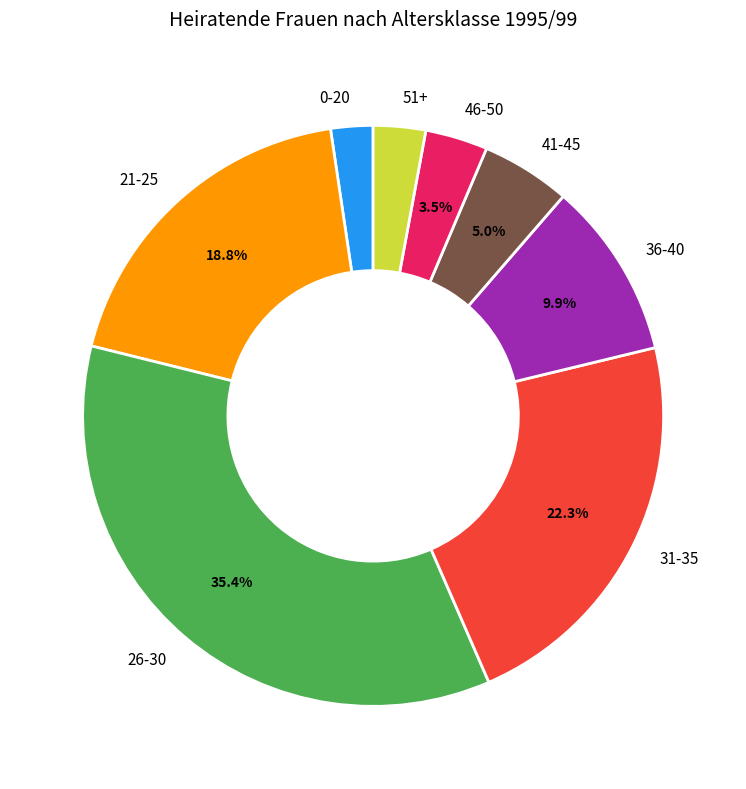

Is there any slice that represents more than half of the pie?

No